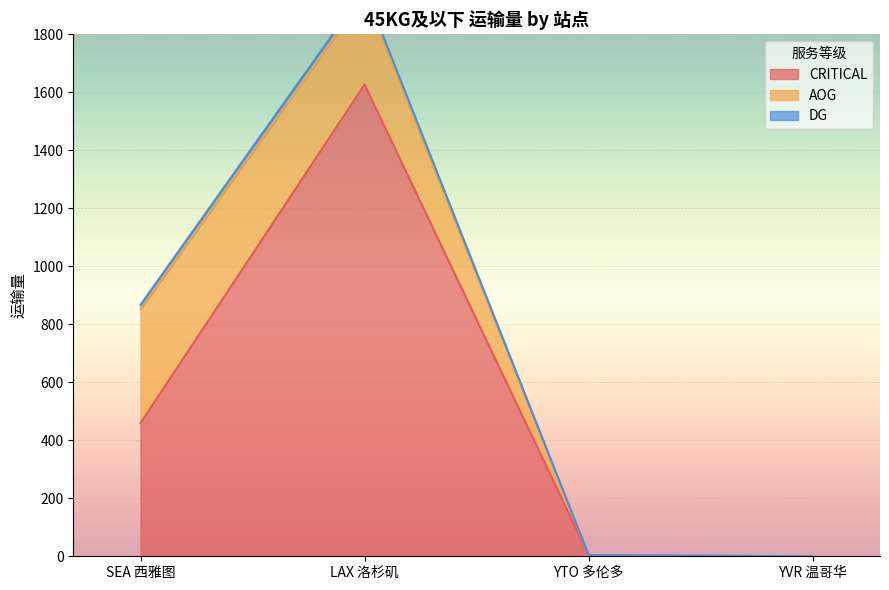

Which series has the largest total across all categories?

CRITICAL